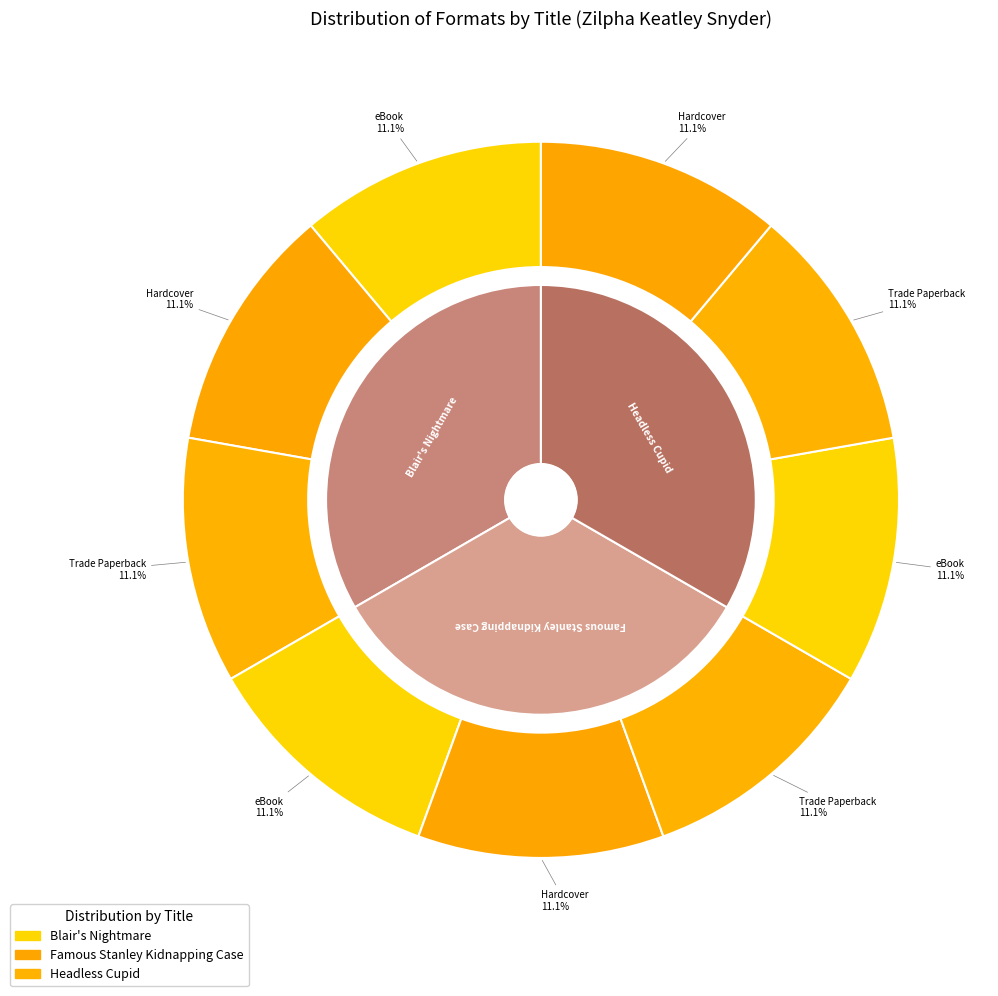

What portion of the pie excludes Famous Stanley Kidnapping Case?

66.7%